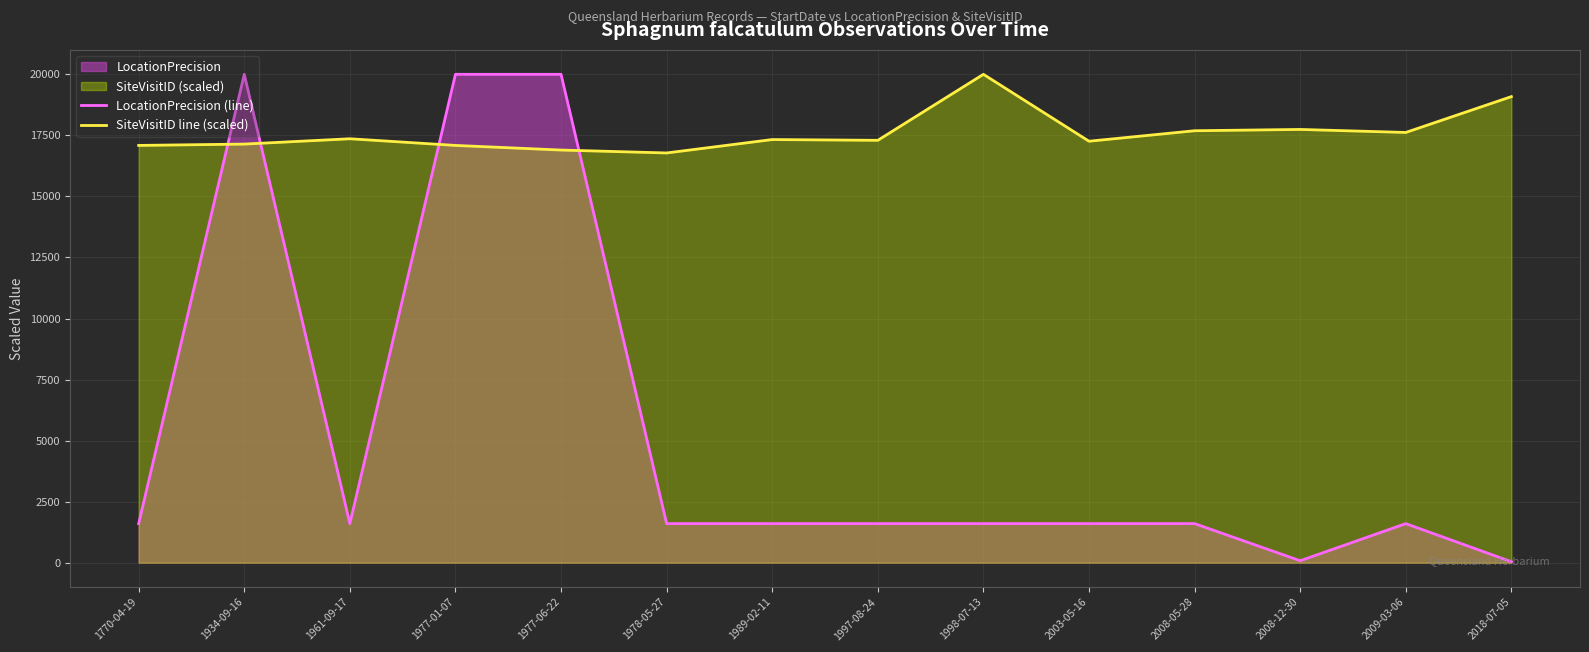

What position from the right is 1770-04-19?

14